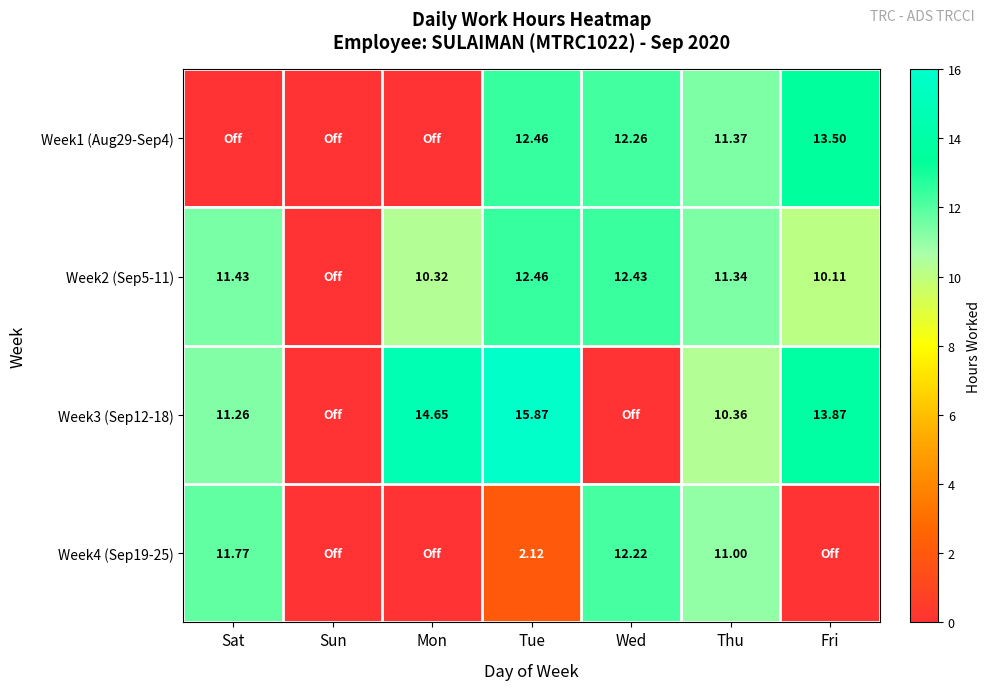

What is the difference between the highest and lowest values at Sat?

11.8